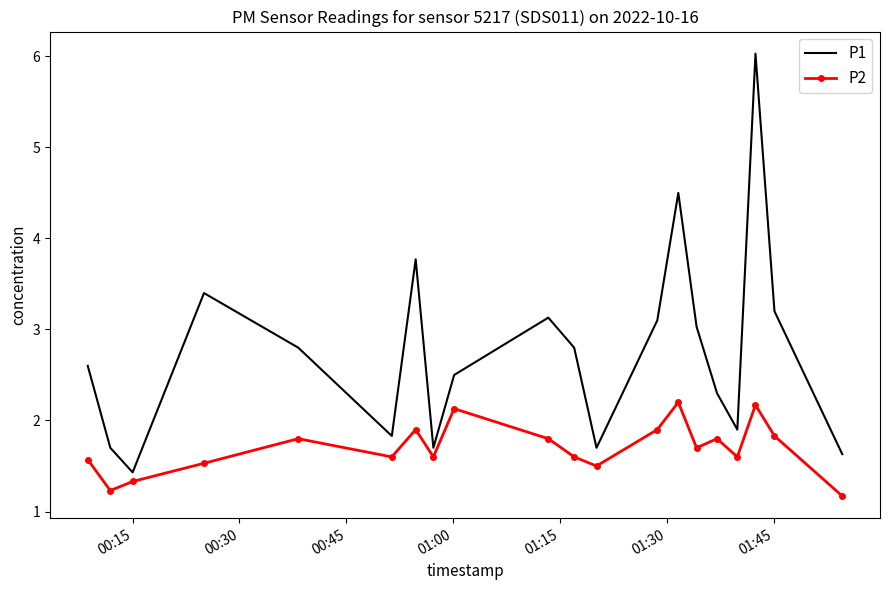

Count the number of data series in this chart.

2